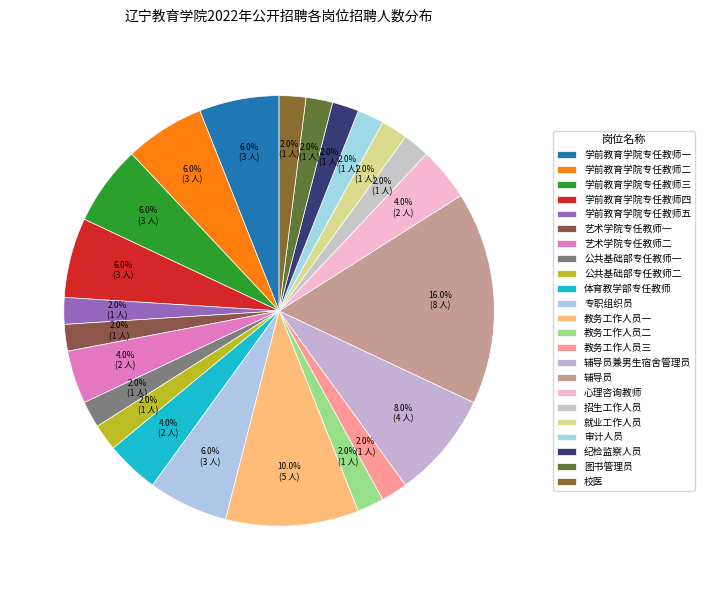

True or false: 校医 accounts for 1% of the total.

False